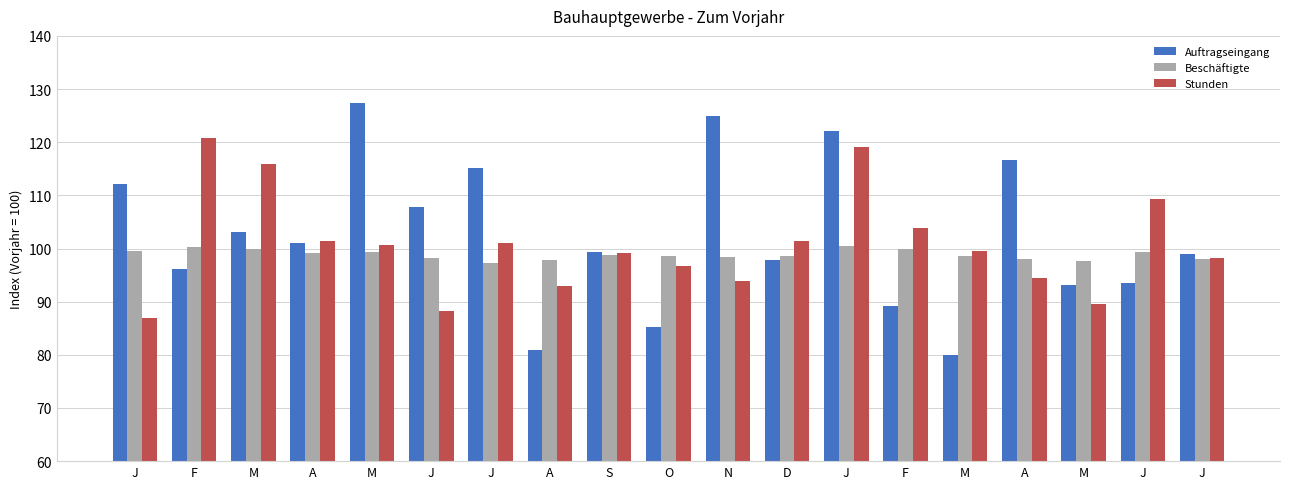

Rank the categories by Stunden value from highest to lowest.

F, J, M, J, F, D, A, J, M, M, S, J, O, A, N, A, M, J, J